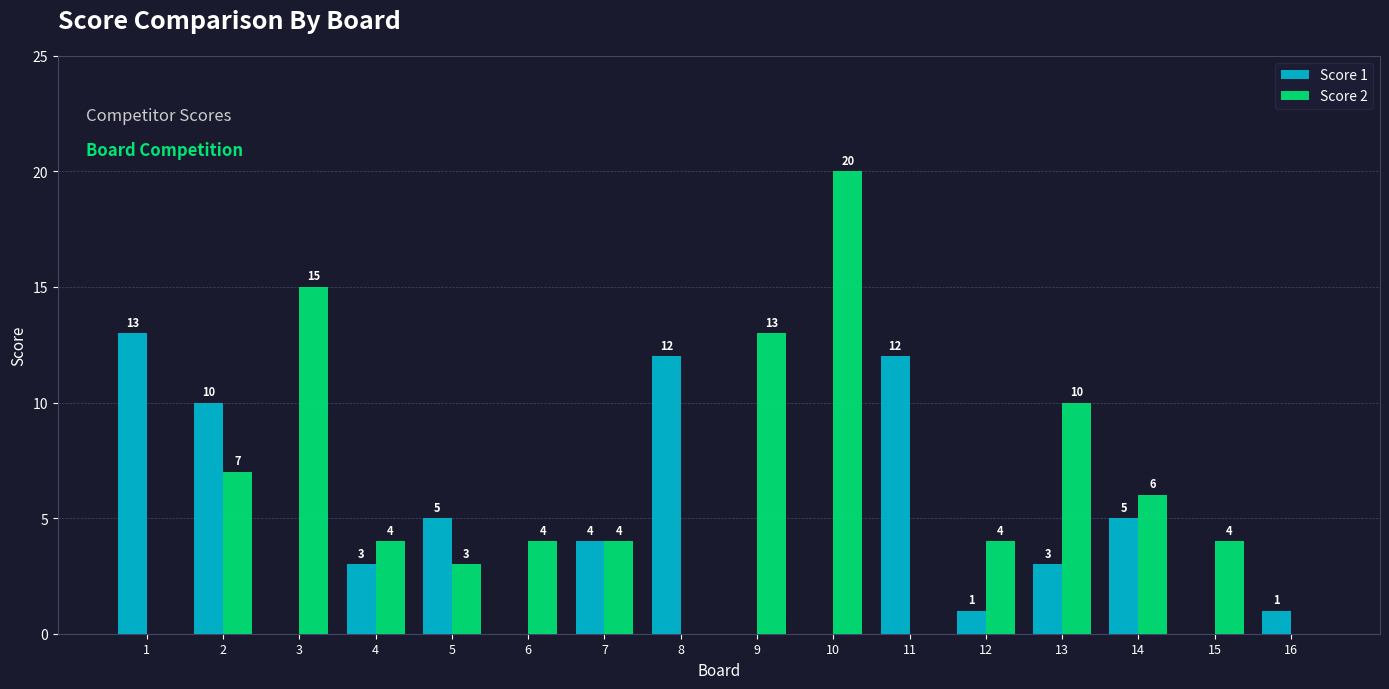

True or false: Score 1 has a value of 1 at 4.

False